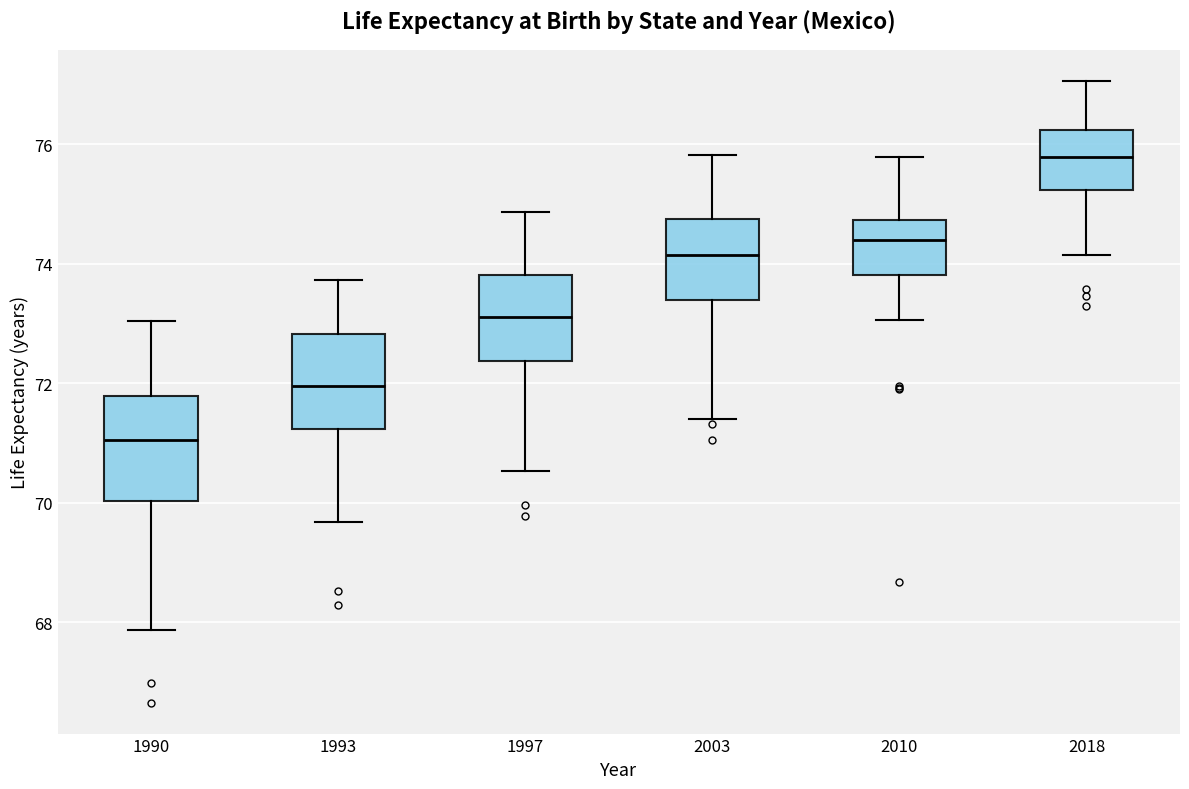

Reading left to right, read every box against the y-axis: the position of its median line, the range the box covers, and the ends of its whiskers. The values are not printed on the chart, so give them approximately, as read against the axis.

1990: median 71.0, box 70.0 to 71.8, whiskers 67.8 to 73.0
1993: median 72.0, box 71.2 to 72.8, whiskers 69.6 to 73.8
1997: median 73.2, box 72.4 to 73.8, whiskers 70.6 to 74.8
2003: median 74.2, box 73.4 to 74.8, whiskers 71.4 to 75.8
2010: median 74.4, box 73.8 to 74.8, whiskers 73.0 to 75.8
2018: median 75.8, box 75.2 to 76.2, whiskers 74.2 to 77.0